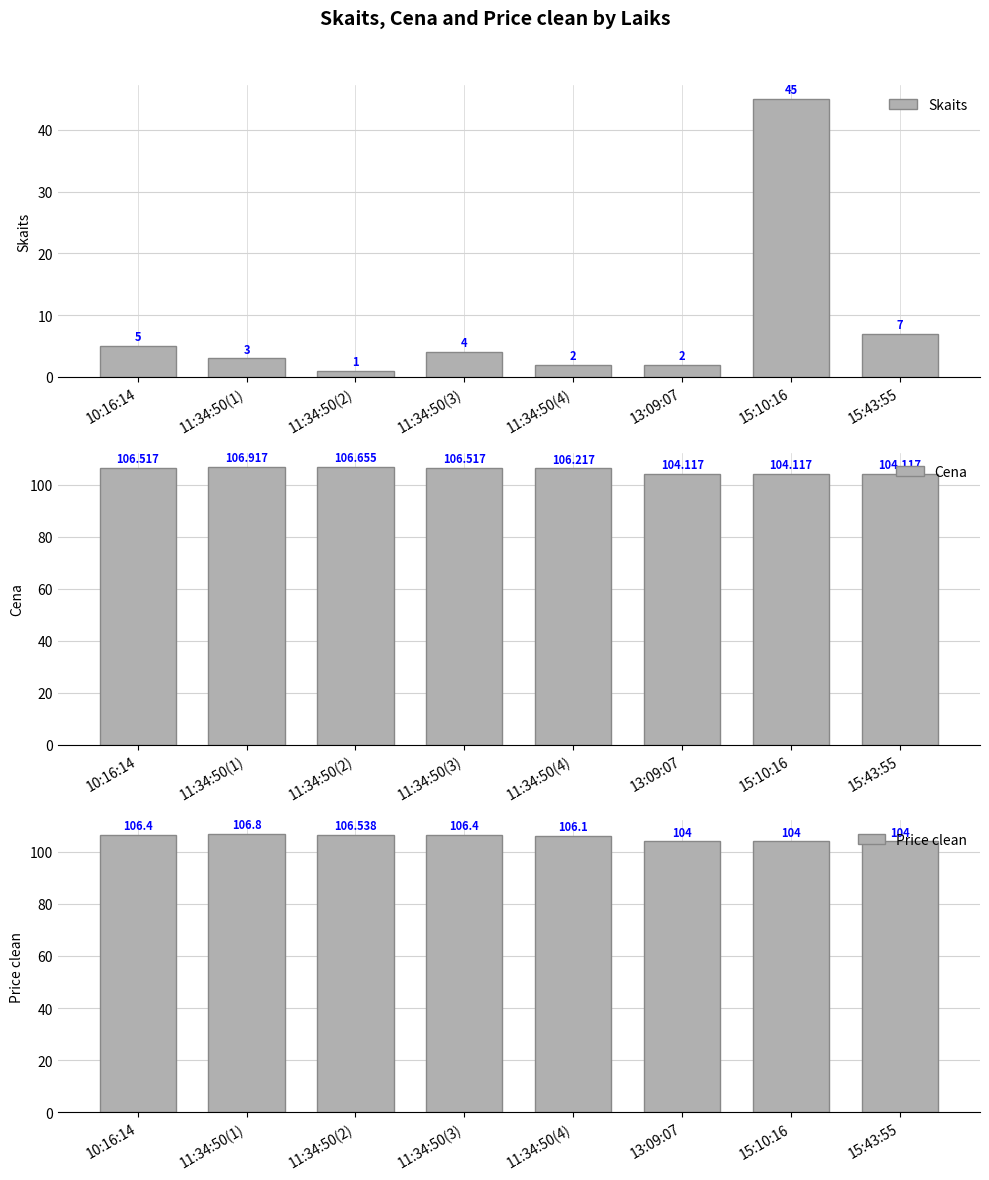

What is the maximum value for Cena?

106.9